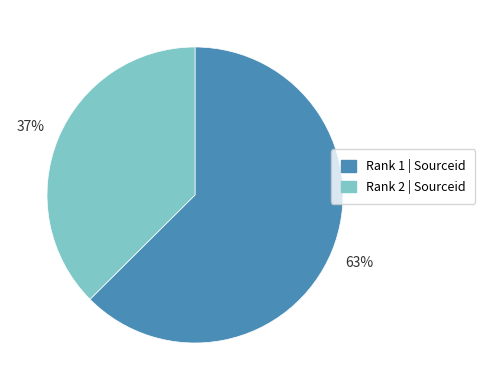

Is it true that Rank 2 | Sourceid is 37% of the pie?

True